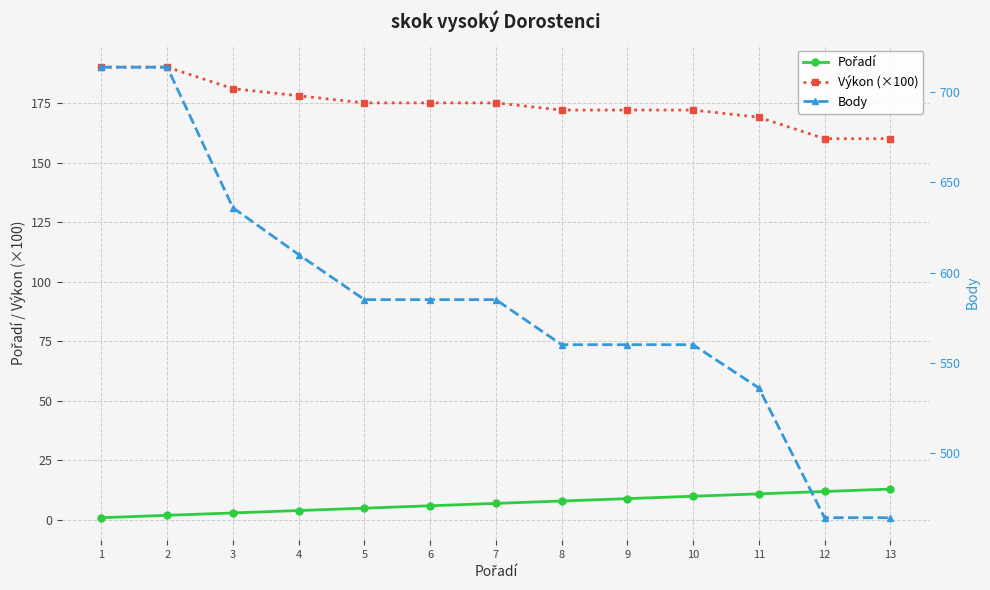

Between 10 and 1, which is larger?

10